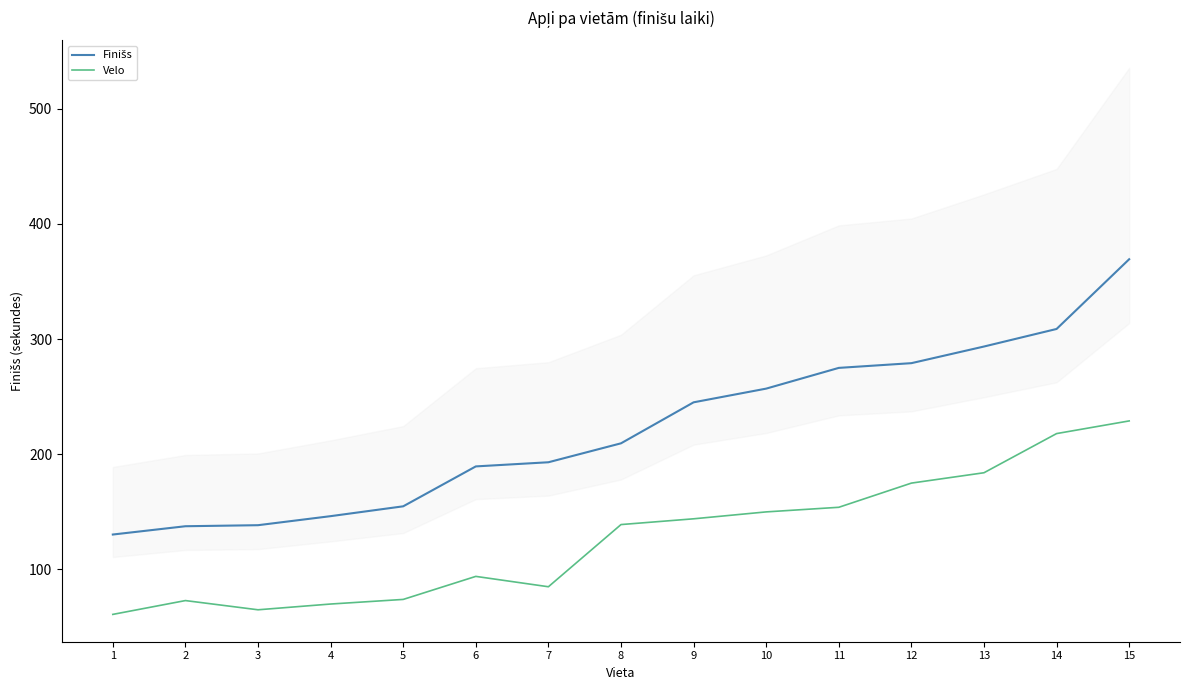

How many distinct data groups are displayed?

2